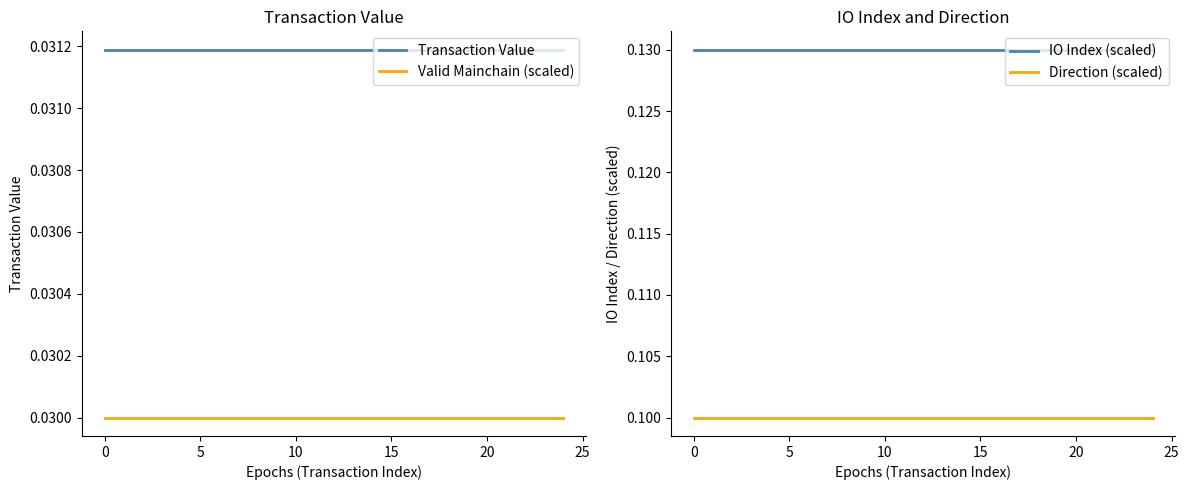

True or false: IO Index (scaled) and Direction (scaled) intersect in this chart.

False